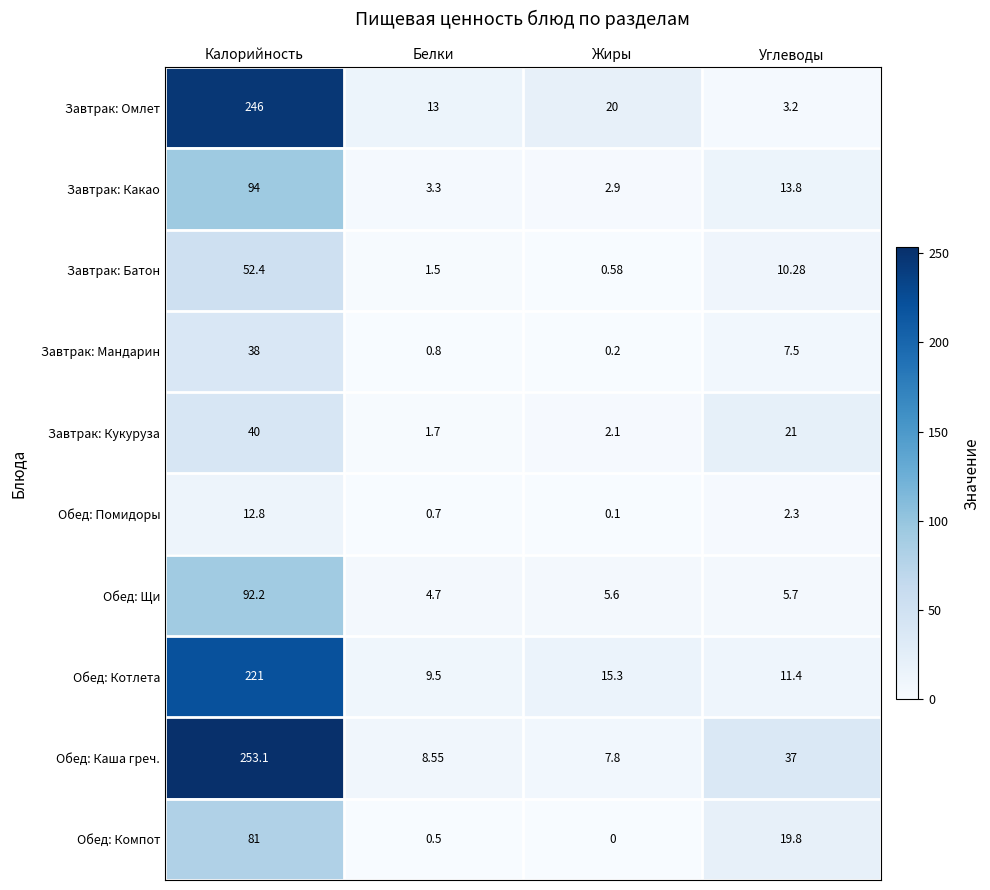

Rank the categories by Обед: Котлета value from lowest to highest.

Белки, Углеводы, Жиры, Калорийность